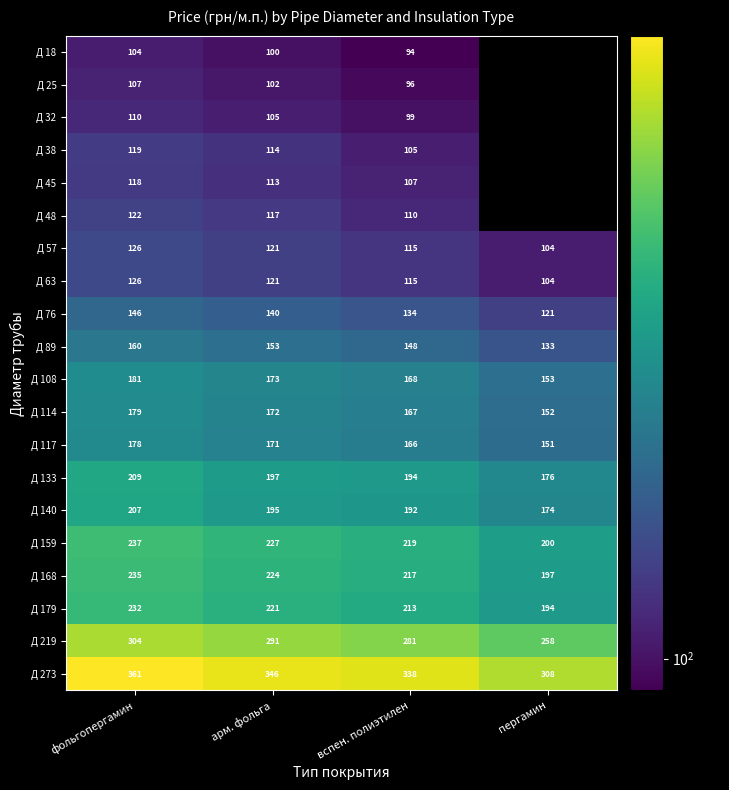

Which category has the highest value across all series?

фольгопергамин